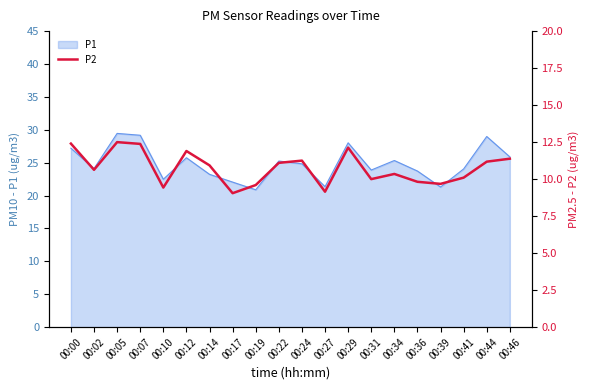

What is the value of the 4th point from the left?

12.4